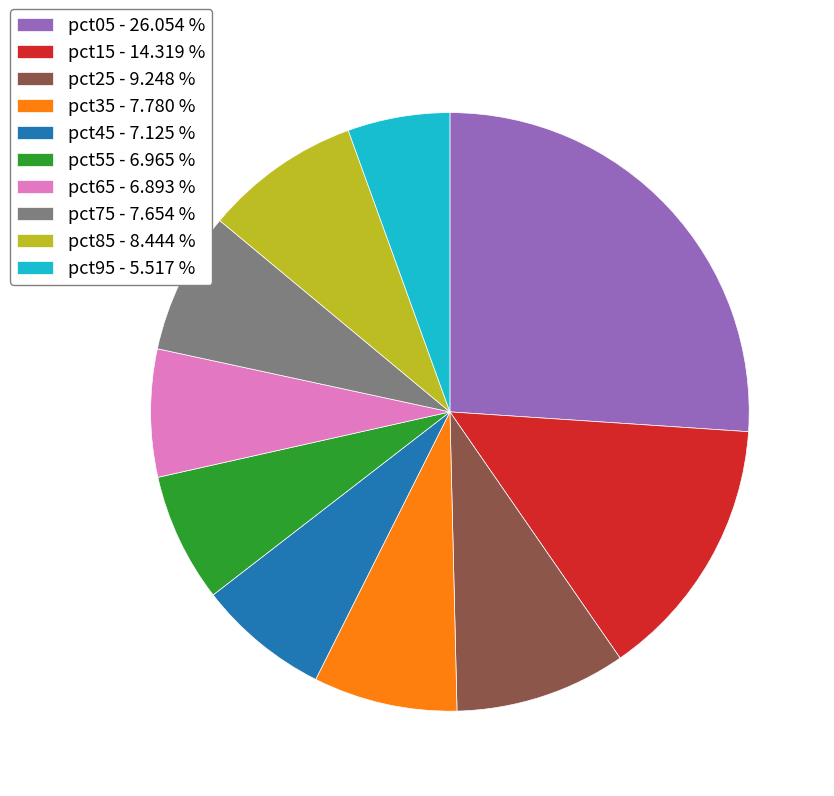

Count the number of slices in the pie.

10